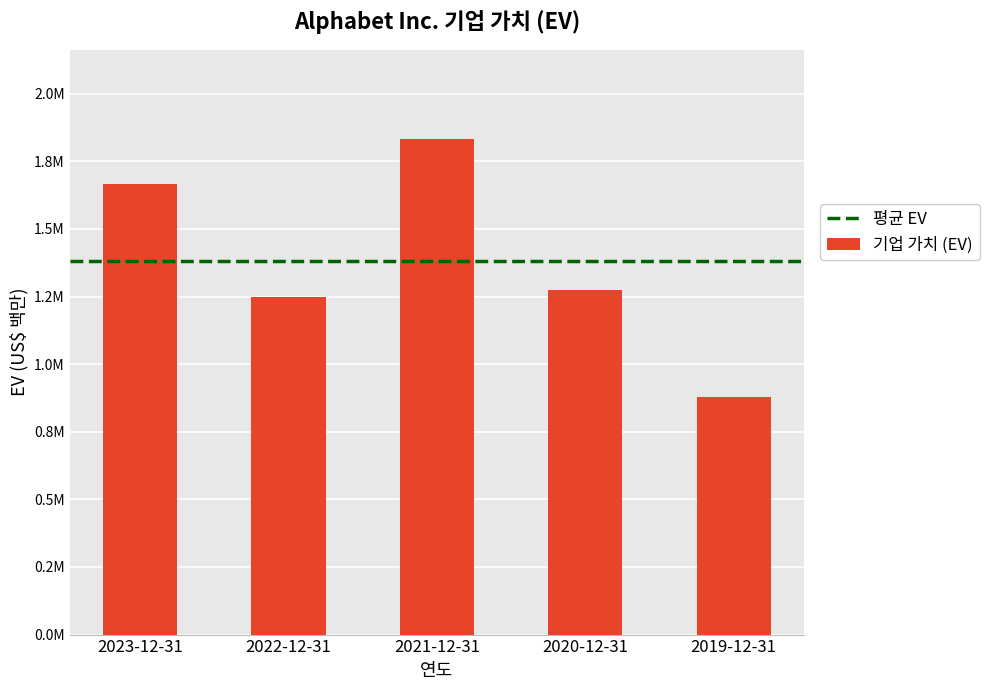

What is the label of the 4th bar from the left?

2020-12-31